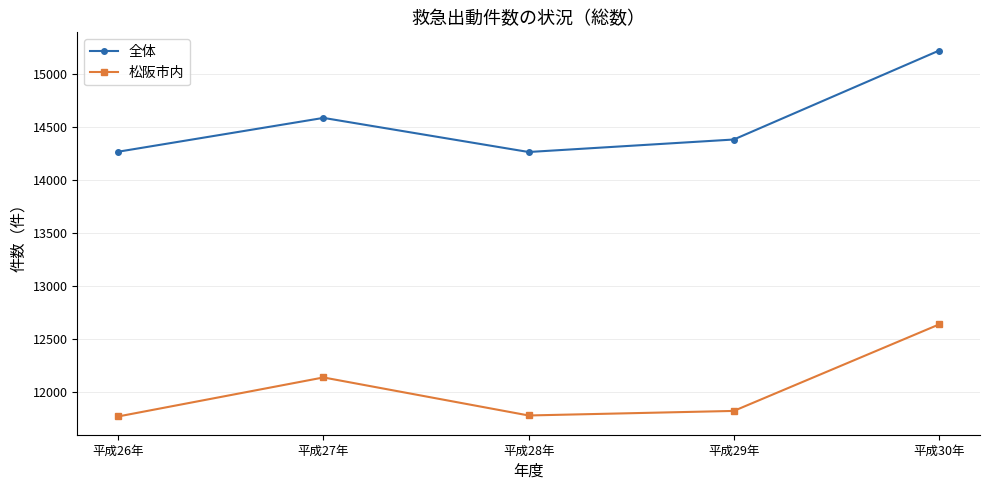

What are all the series names shown in the legend?

全体, 松阪市内